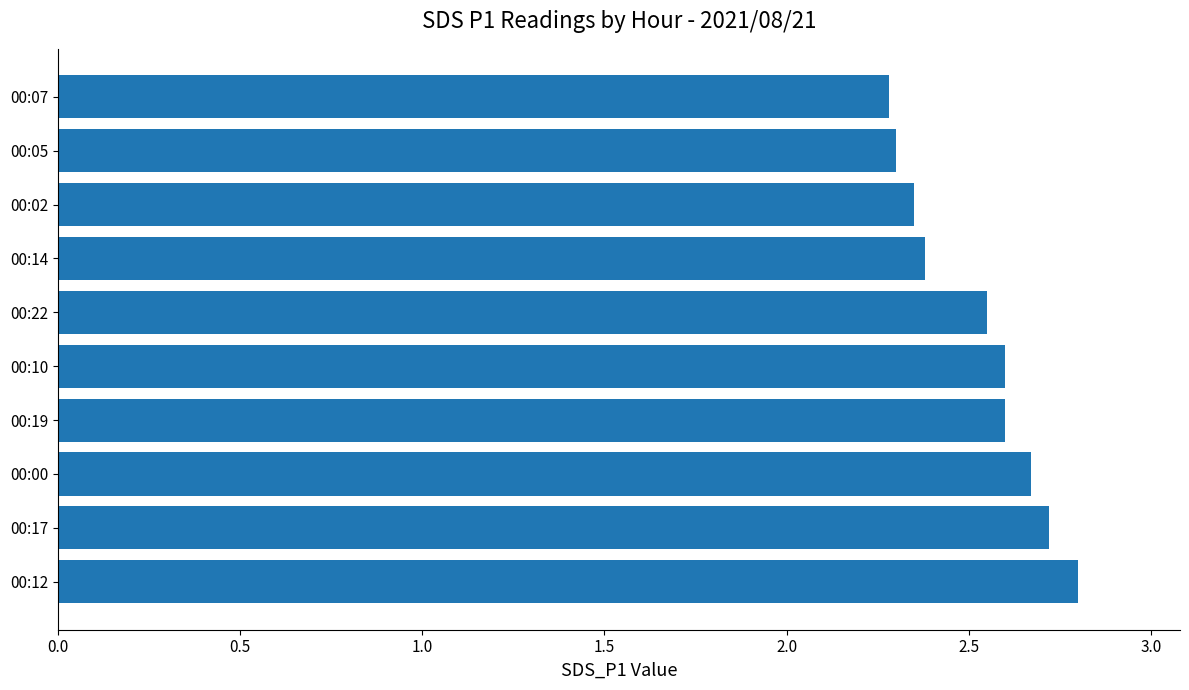

What is the minimum value shown in the chart?

2.3